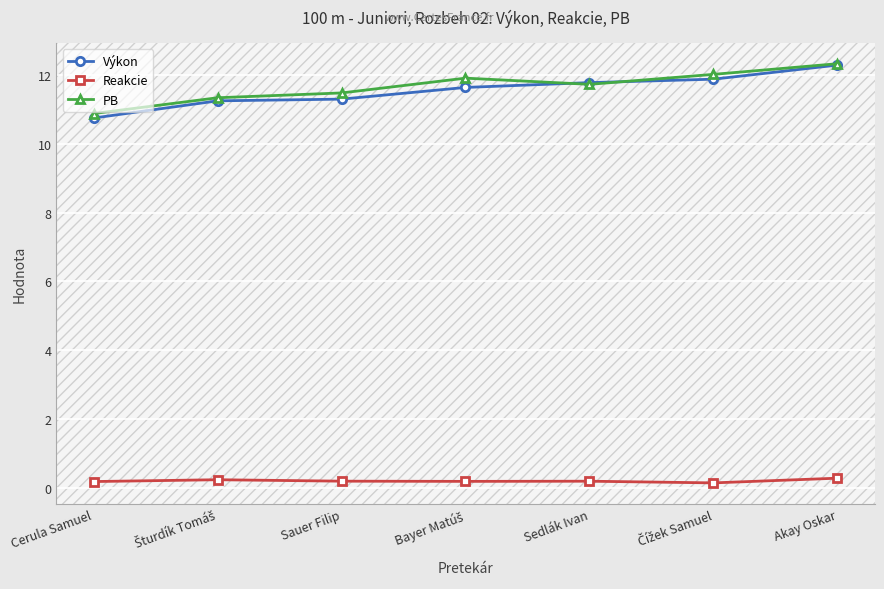

Is it true that Reakcie equals 0.3 at Akay Oskar?

True